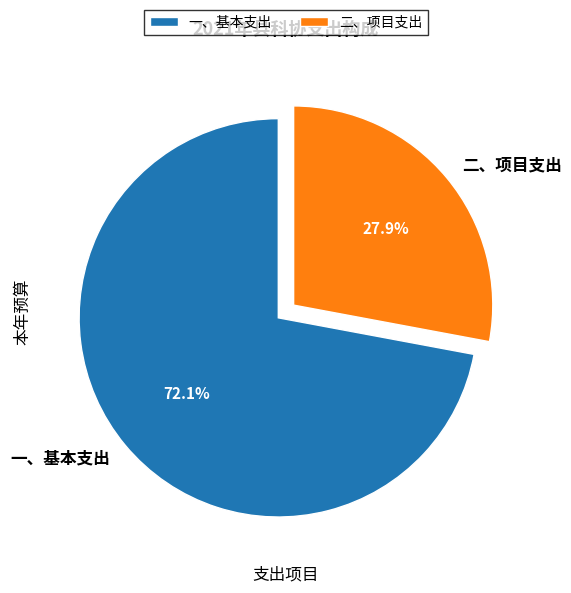

Between 一、基本支出 and 二、项目支出, which is larger?

一、基本支出